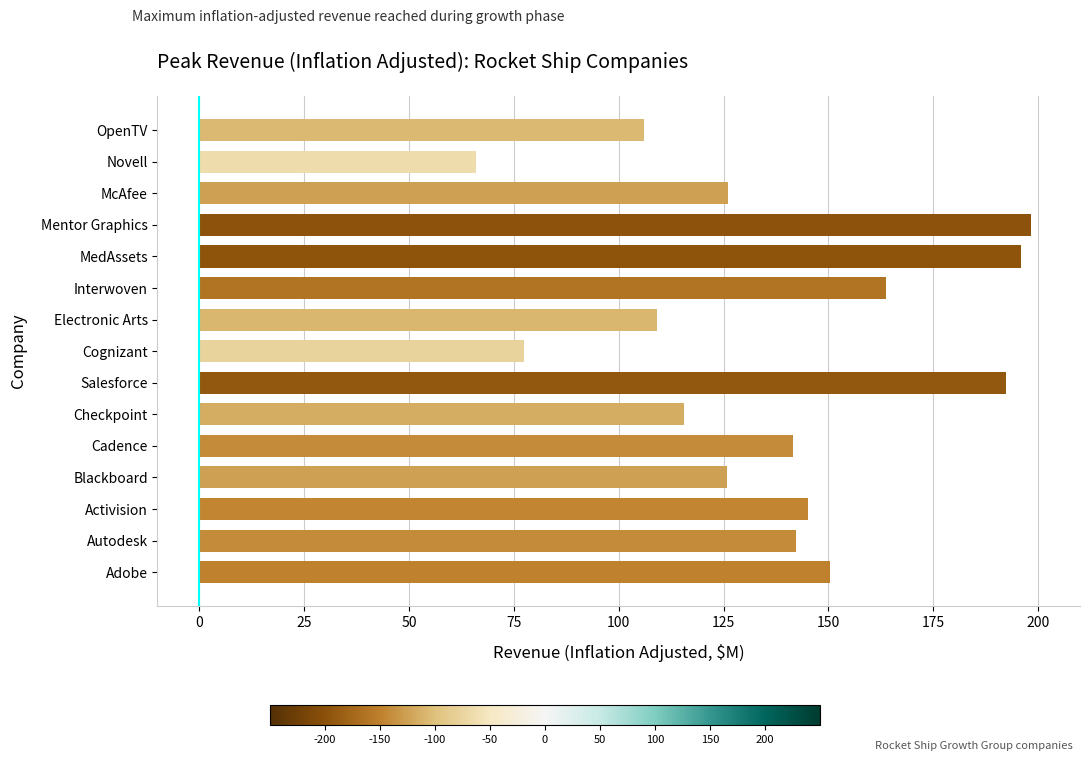

The value at Cognizant is 77.4. True or false?

True